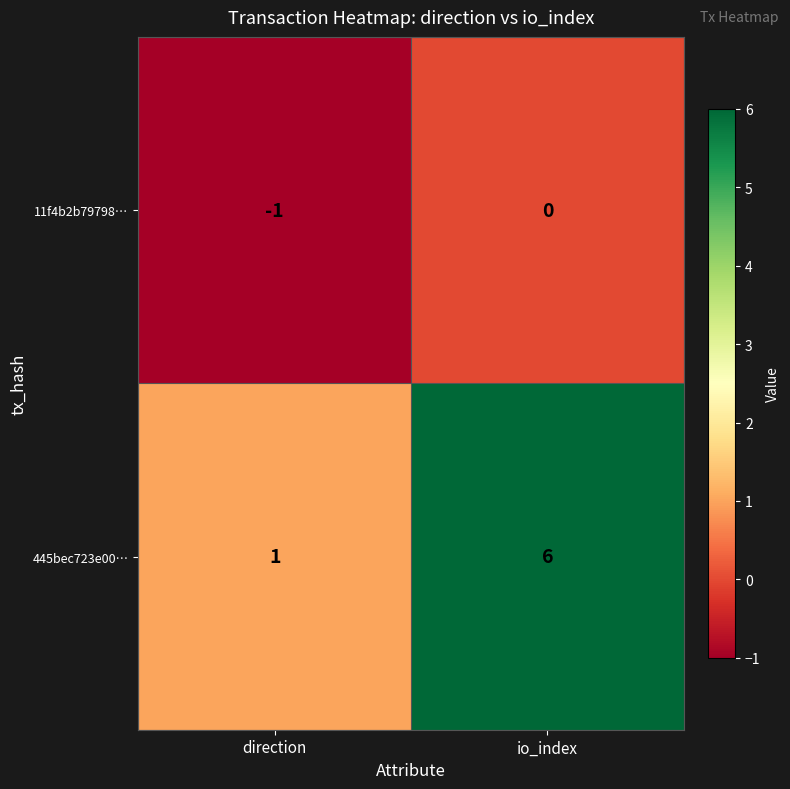

What is the difference between the maximum and minimum values in the 445bec723e00… series?

5